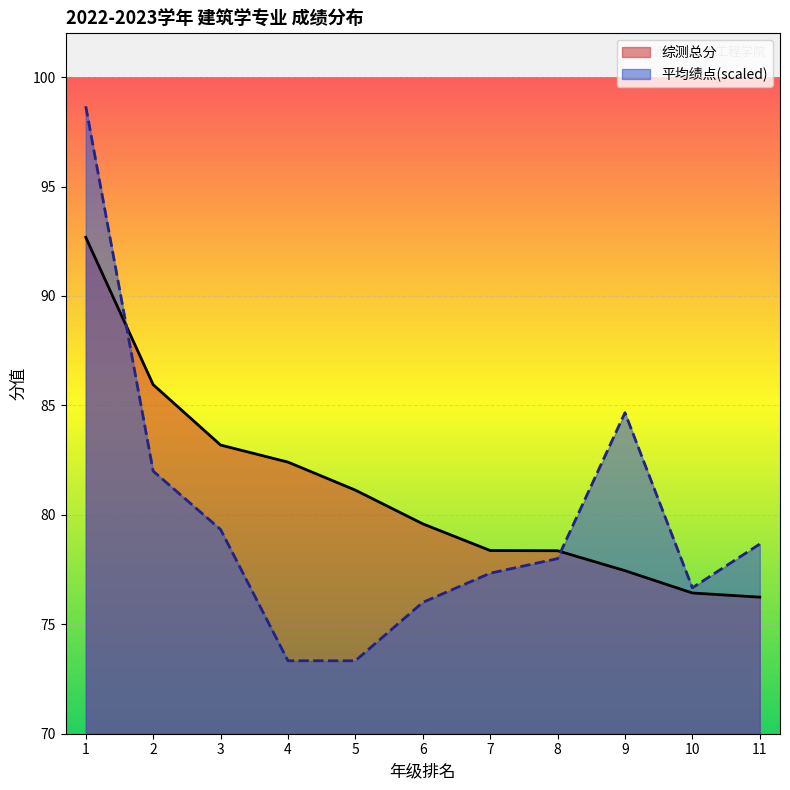

Reading left to right, extract all data points from this chart.

平均绩点: 1=98.7	2=82.0	3=79.3	4=73.3	5=73.3	6=76.0	7=77.3	8=78.0	9=84.7	10=76.7	11=78.7
综测总分: 1=92.7	2=86.0	3=83.2	4=82.4	5=81.1	6=79.6	7=78.4	8=78.4	9=77.5	10=76.4	11=76.2